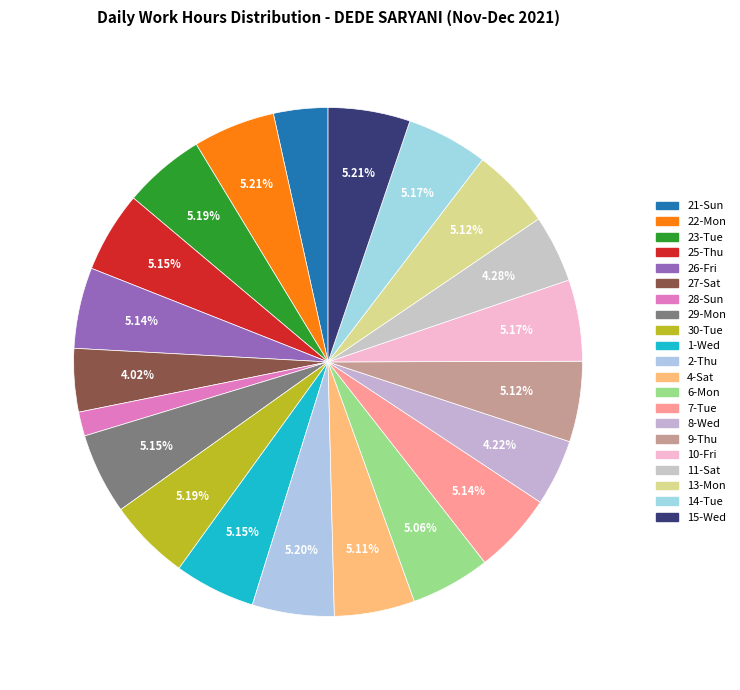

Is there a majority slice in this chart?

No